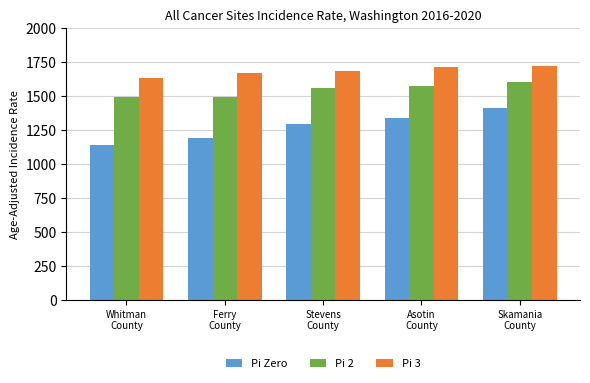

List the series in order of their peak value, highest first.

Pi 3, Pi 2, Pi Zero